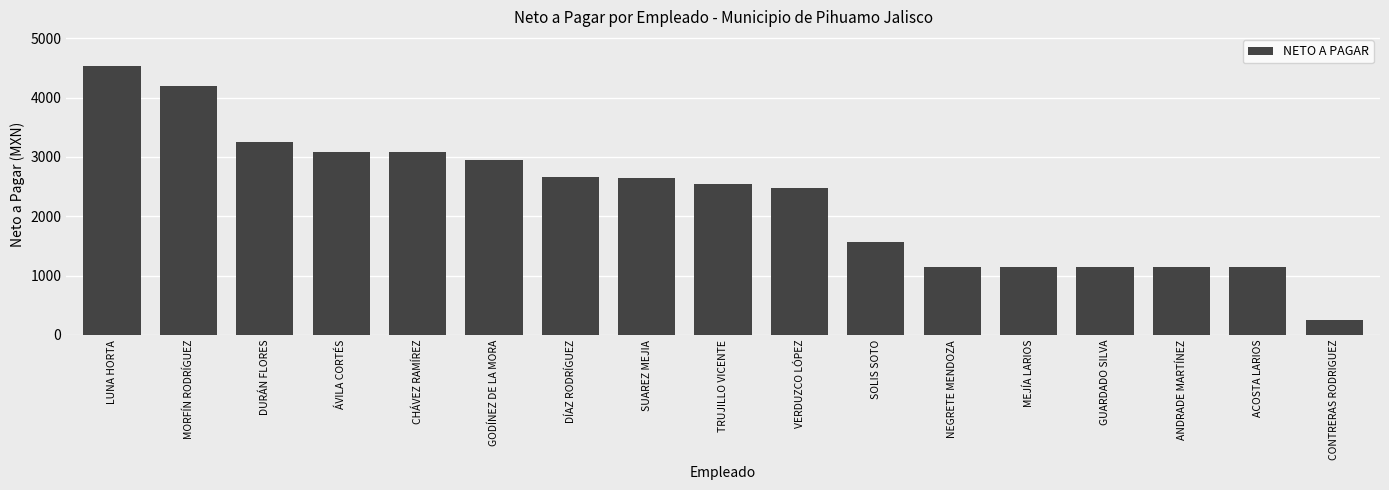

Where is the data nearest to the value 2386?

VERDUZCO LÓPEZ